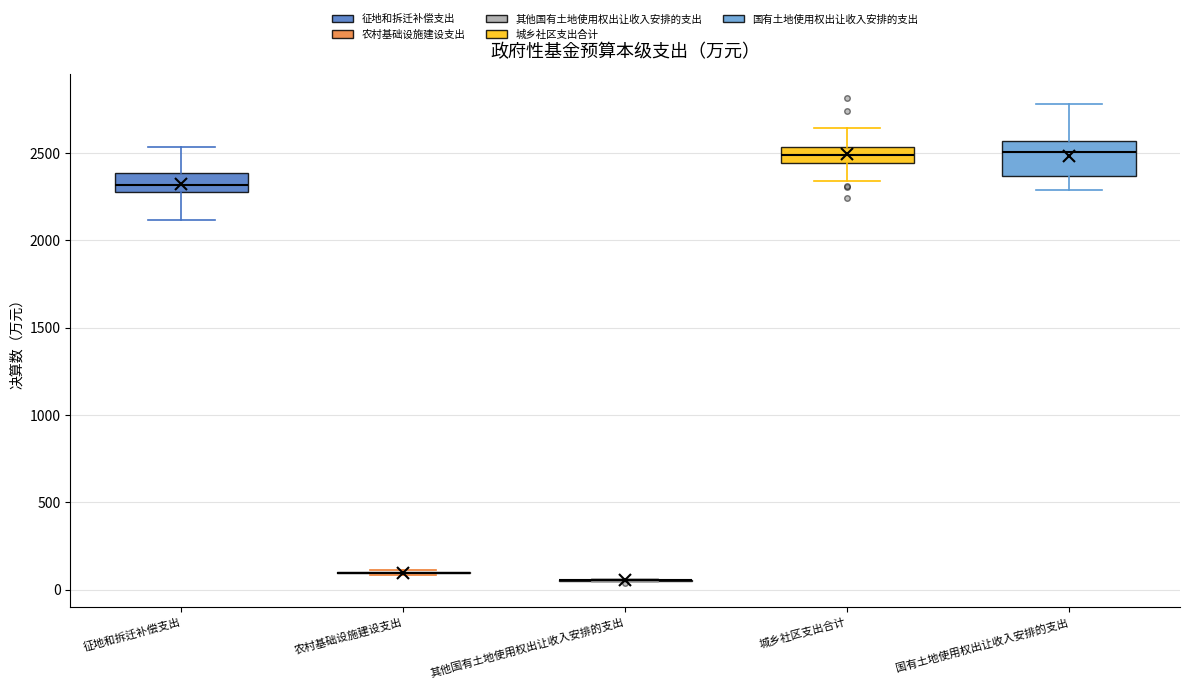

Reading left to right, transcribe this box plot: for each box, give where its median line is, the range the box spans, and where its two whiskers end, as read against the y-axis. The values are not printed on the chart, so give them approximately, as read against the axis.

征地和拆迁补偿支出: median 2300, box 2250 to 2400, whiskers 2100 to 2550
农村基础设施建设支出: box collapsed to a line at 100, whiskers 100 to 100
其他国有土地使用权出让收入安排的支出: box collapsed to a line at 50, whiskers 50 to 50
城乡社区支出合计: median 2500, box 2450 to 2550, whiskers 2350 to 2650
国有土地使用权出让收入安排的支出: median 2500, box 2350 to 2550, whiskers 2300 to 2800